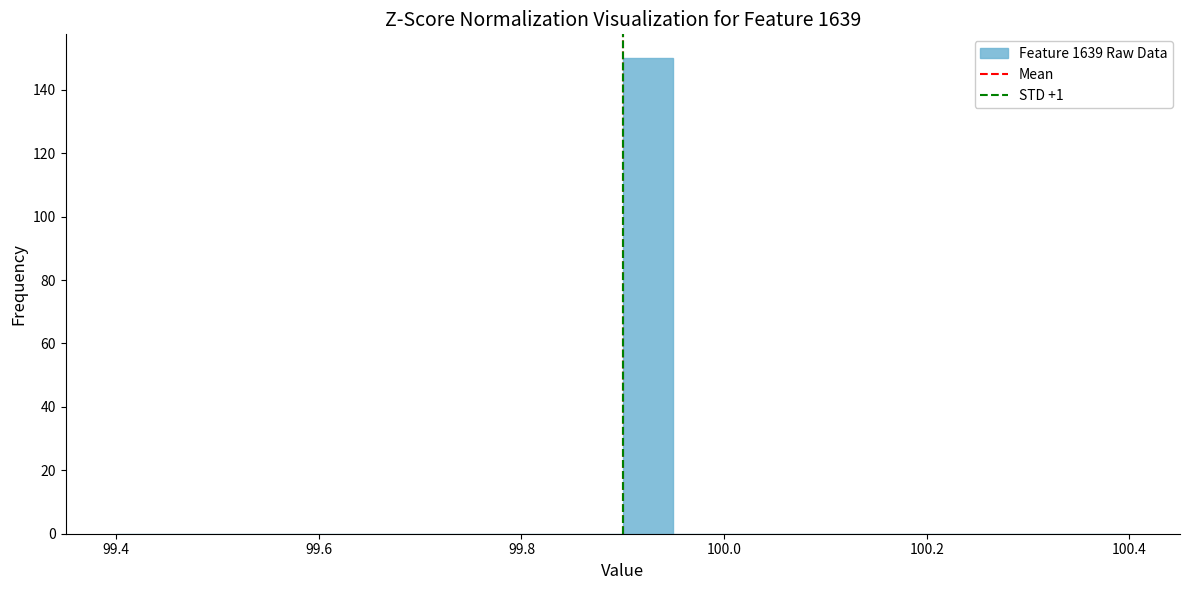

Read against the x-axis, roughly where is the centre of the tallest bar?

99.92